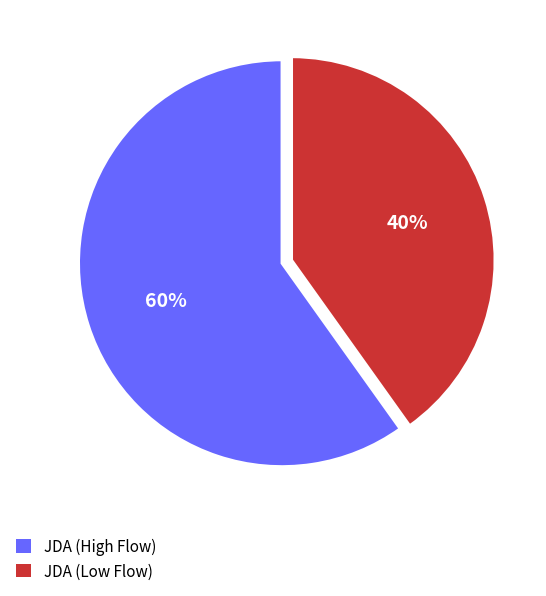

Is the sum of JDA (High Flow) and JDA (Low Flow) greater than half?

Yes